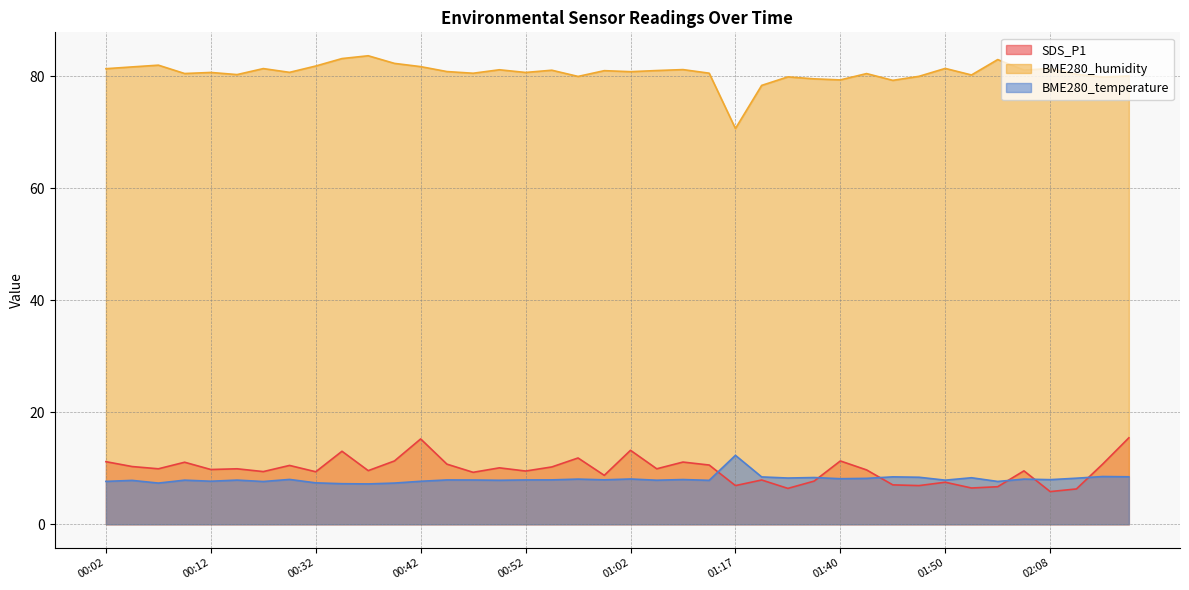

What is the difference between the second highest and second lowest values in the BME280_temperature series?

1.3